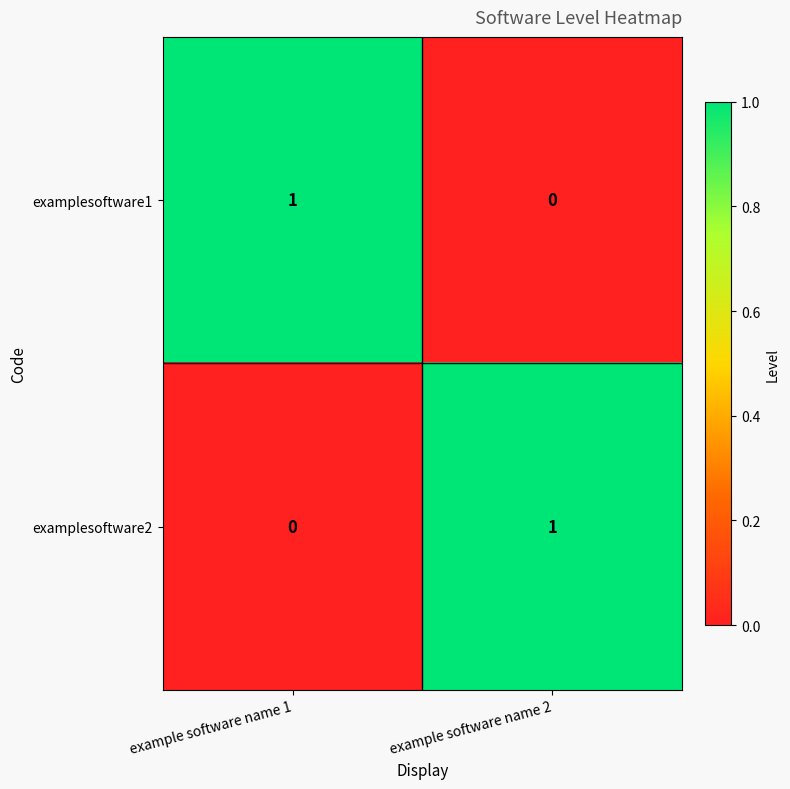

Is it true that examplesoftware1 equals 1 at example software name 2?

False